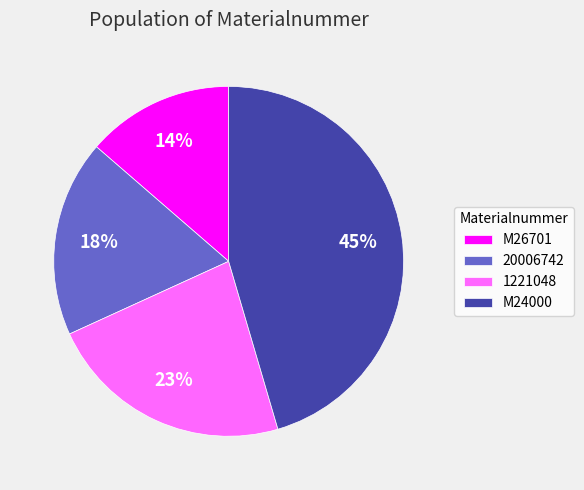

What is the smallest slice in the pie chart?

M26701